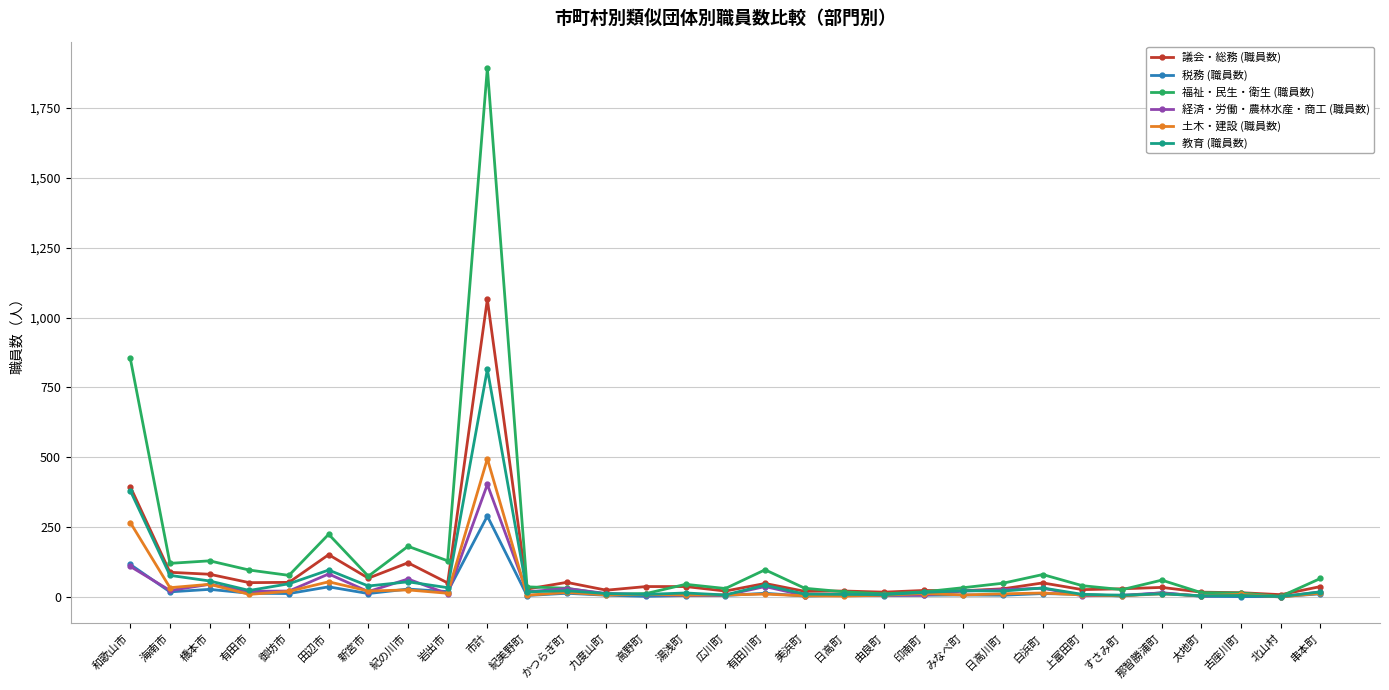

At which label does 議会・総務 (職員数) reach its peak?

市計